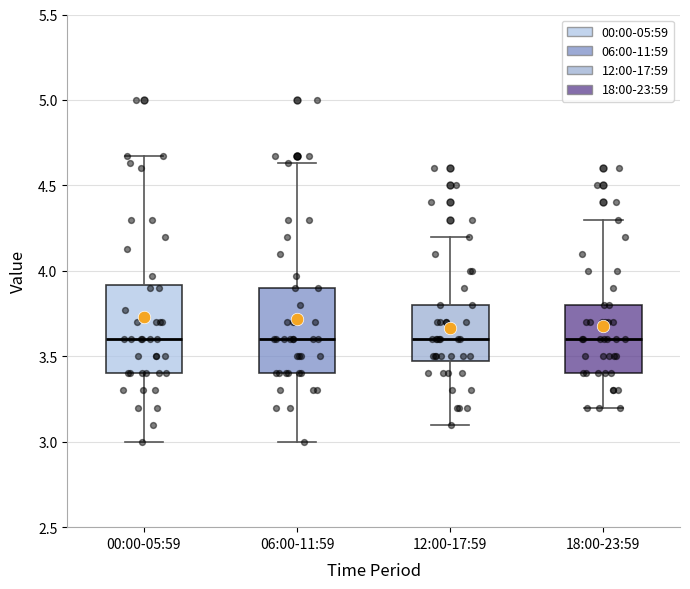

Reading left to right, transcribe this box plot: for each box, give where its median line is, the range the box spans, and where its two whiskers end, as read against the y-axis. The values are not printed on the chart, so give them approximately, as read against the axis.

00:00-05:59: median 3.60, box 3.40 to 3.90, whiskers 3.00 to 4.65
06:00-11:59: median 3.60, box 3.40 to 3.90, whiskers 3.00 to 4.65
12:00-17:59: median 3.60, box 3.50 to 3.80, whiskers 3.10 to 4.20
18:00-23:59: median 3.60, box 3.40 to 3.80, whiskers 3.20 to 4.30